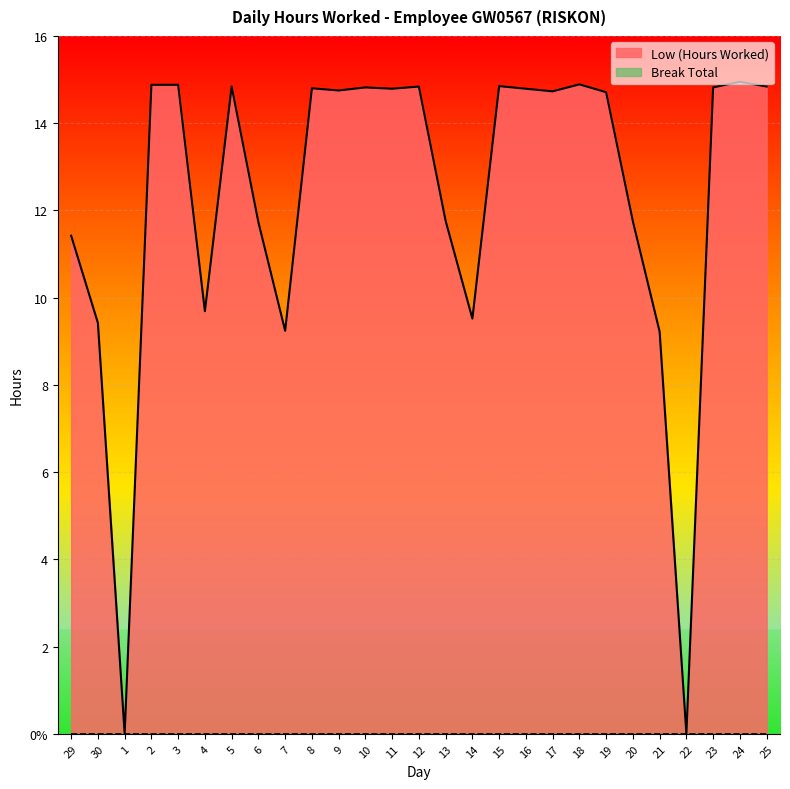

Reading left to right, list all the values displayed in this chart.

11.4	9.4	0.0	14.9	14.9	9.7	14.8	11.7	9.2	14.8	14.8	14.8	14.8	14.8	11.8	9.5	14.8	14.8	14.7	14.9	14.7	11.8	9.2	0.0	14.8	14.9	14.8